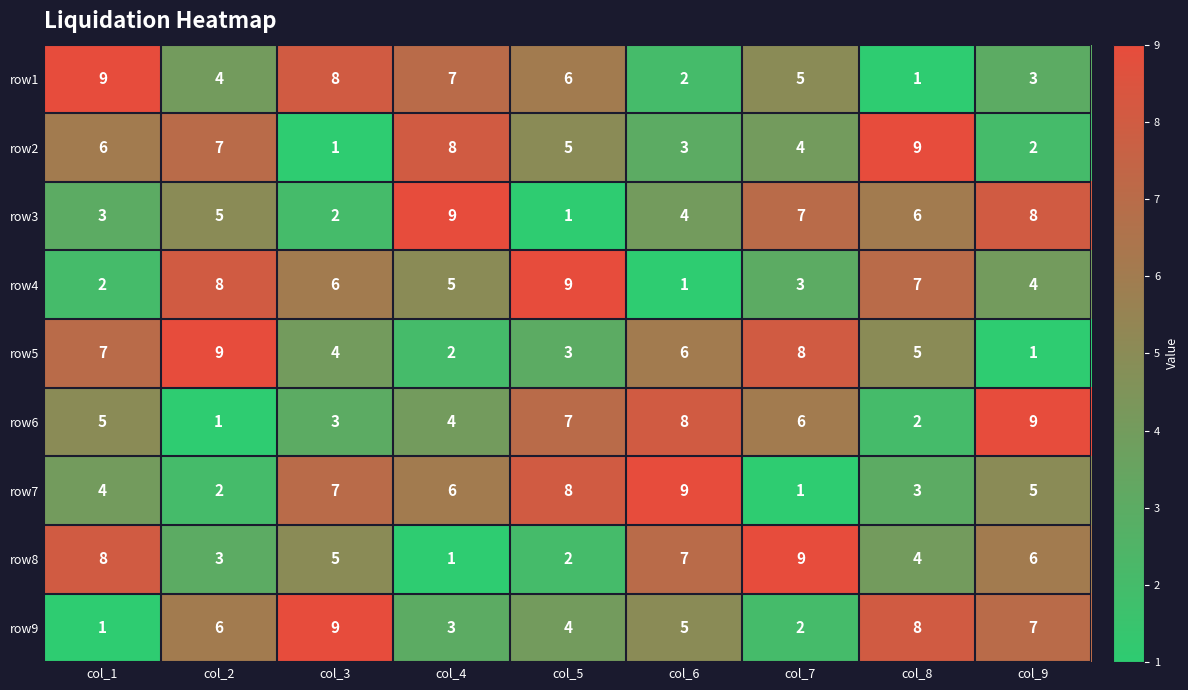

At which label is row1 closest to 5?

col_7